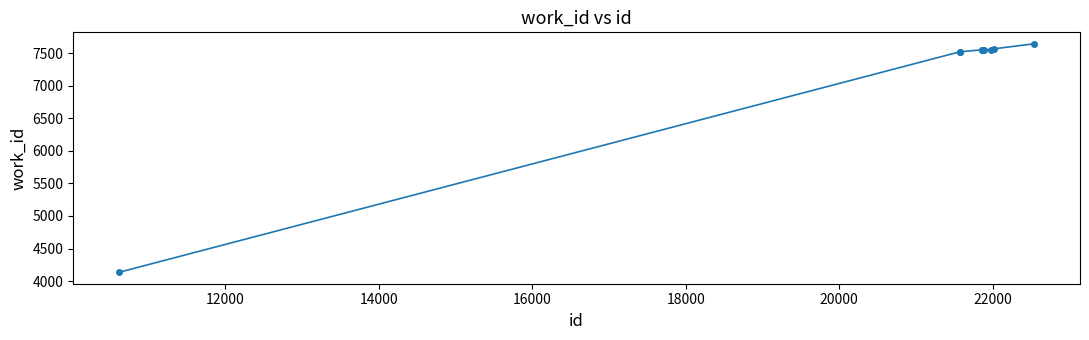

What is the average value?

7214